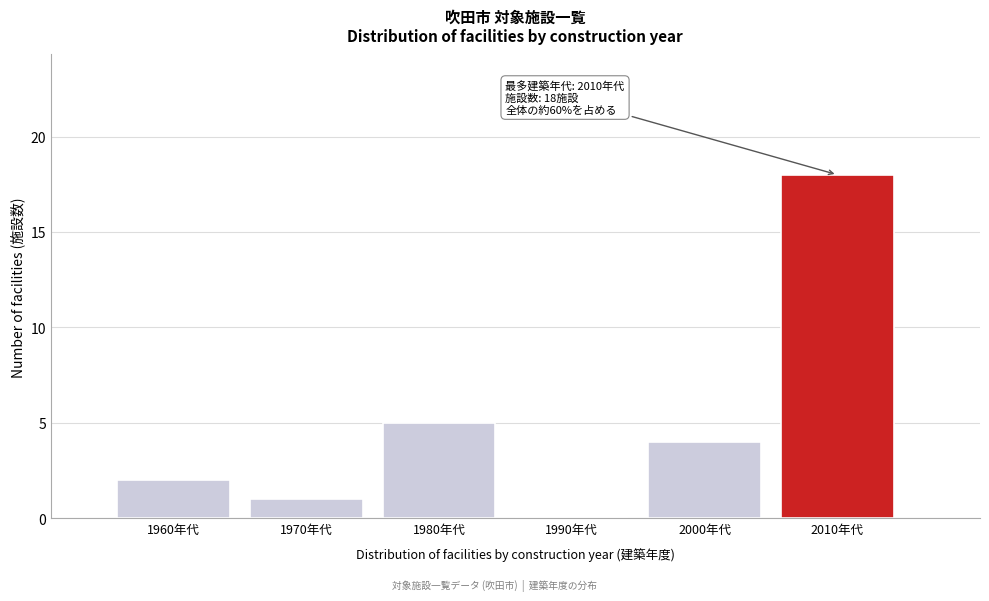

Reading left to right, extract all data points from this chart.

1960年代=2	1970年代=1	1980年代=5	1990年代=0	2000年代=4	2010年代=18